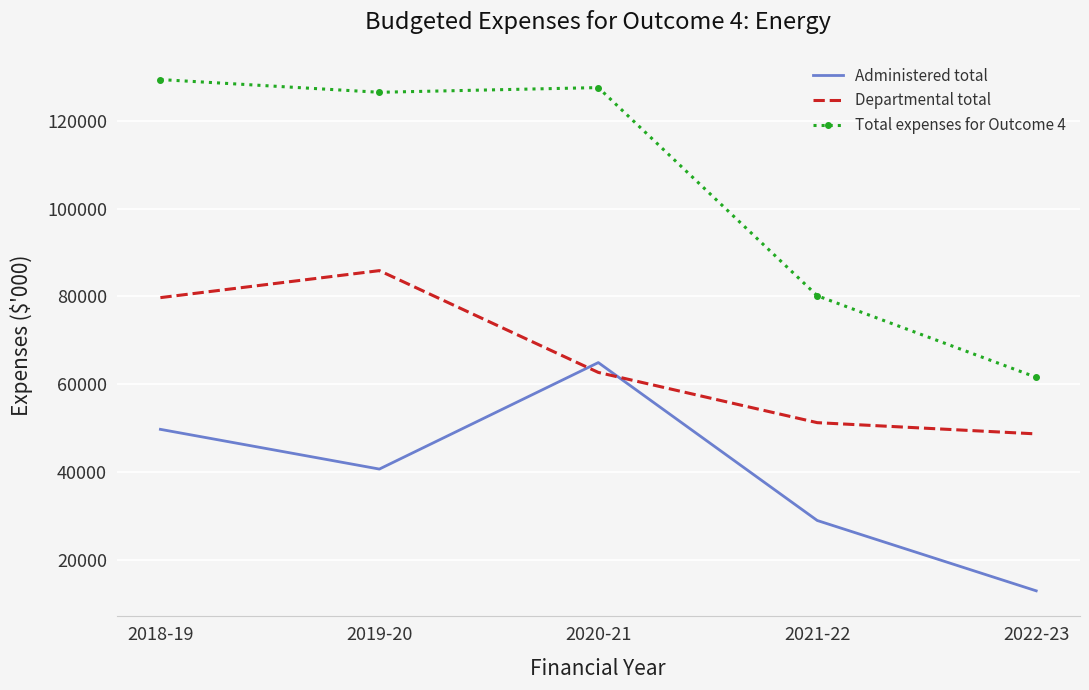

What is the lowest value of the Departmental total series?

48655